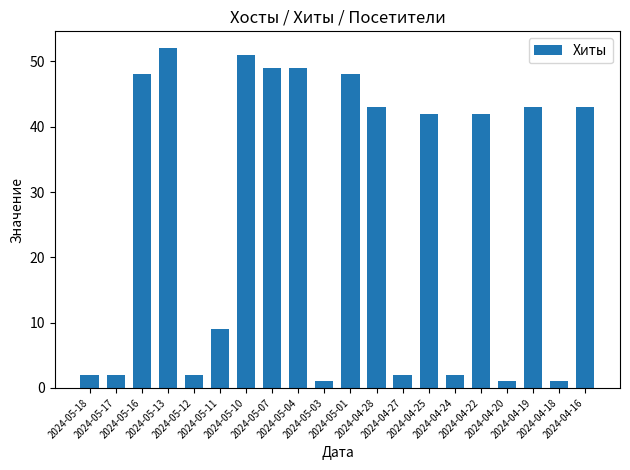

Reading left to right, extract all data points from this chart.

2024-05-18=2	2024-05-17=2	2024-05-16=48	2024-05-13=52	2024-05-12=2	2024-05-11=9	2024-05-10=51	2024-05-07=49	2024-05-04=49	2024-05-03=1	2024-05-01=48	2024-04-28=43	2024-04-27=2	2024-04-25=42	2024-04-24=2	2024-04-22=42	2024-04-20=1	2024-04-19=43	2024-04-18=1	2024-04-16=43